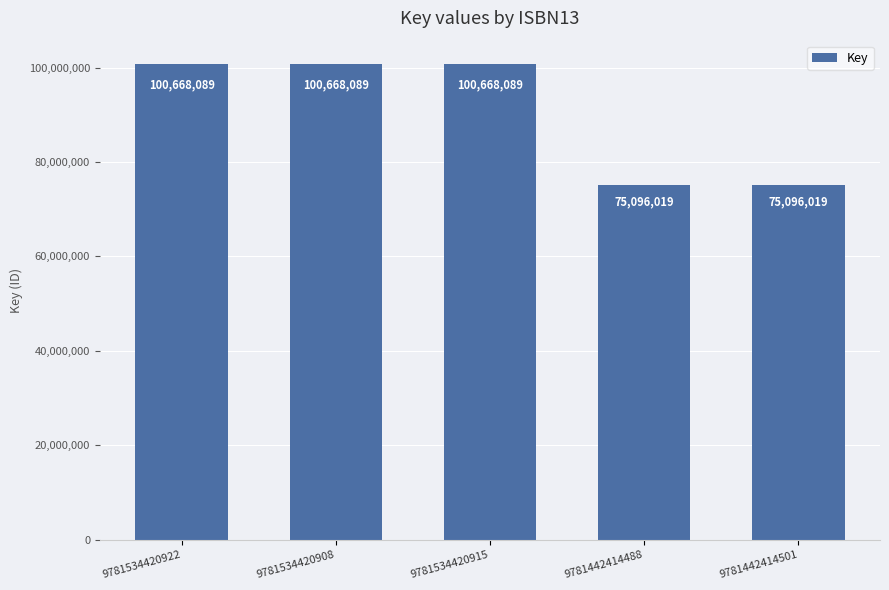

Reading right to left, what are all the values shown in this chart?

75096019	75096019	100668089	100668089	100668089